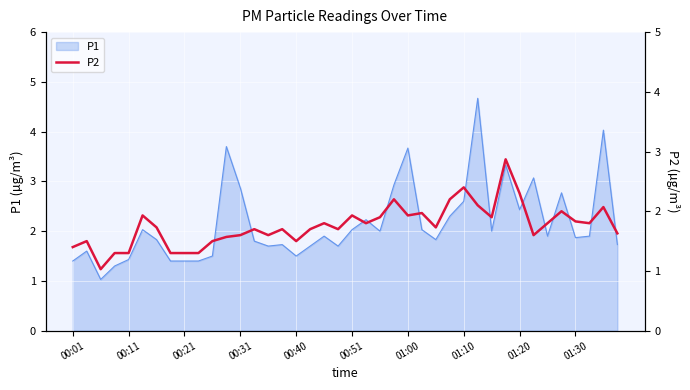

What is the lowest value of the P1 series?

1.0